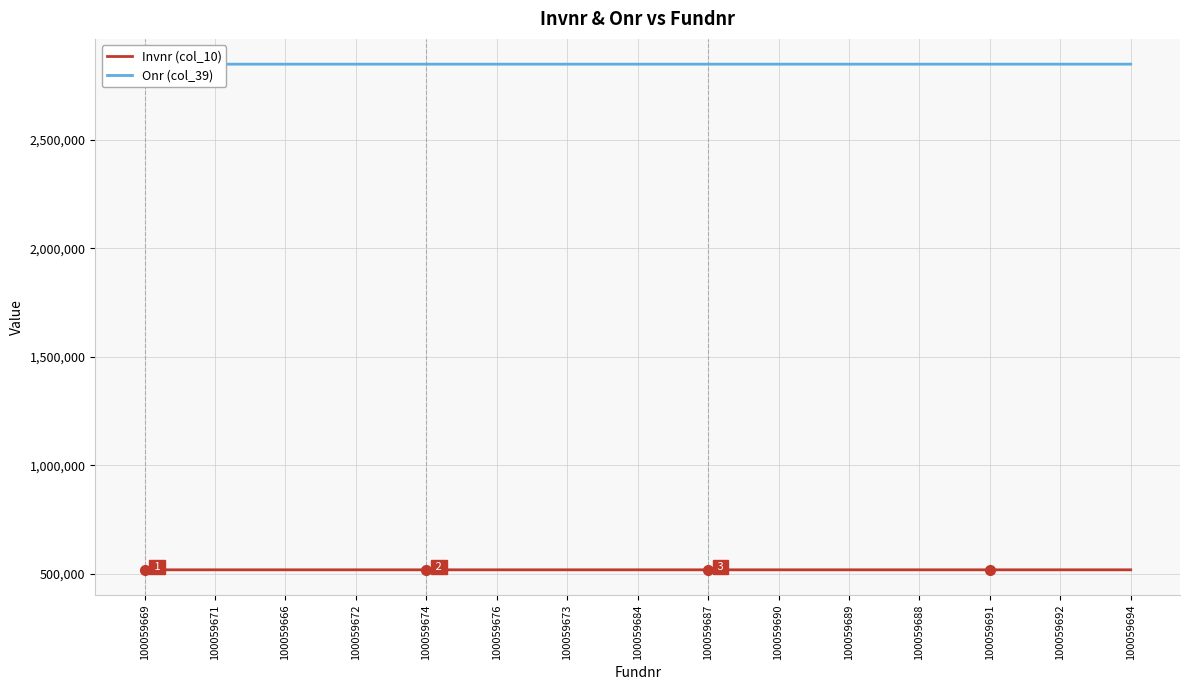

Is it true that Invnr (col_10) equals 518515 at 100059669?

True